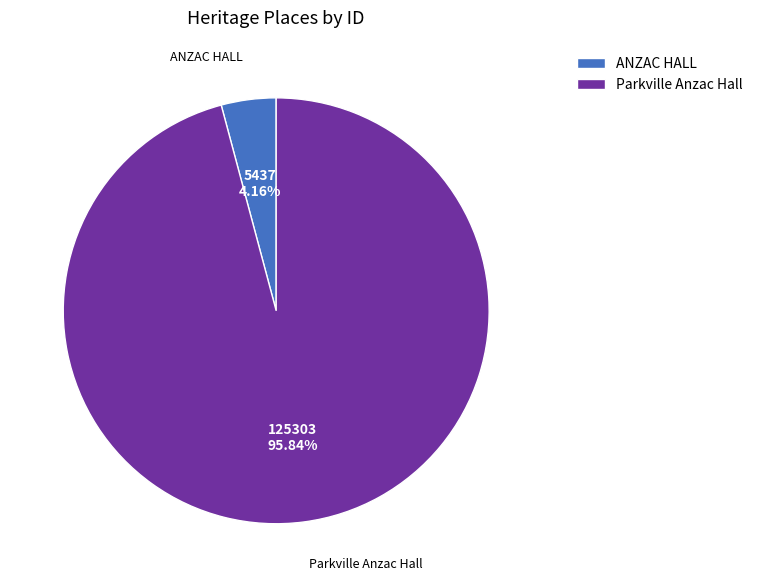

How many segments does this pie chart have?

2